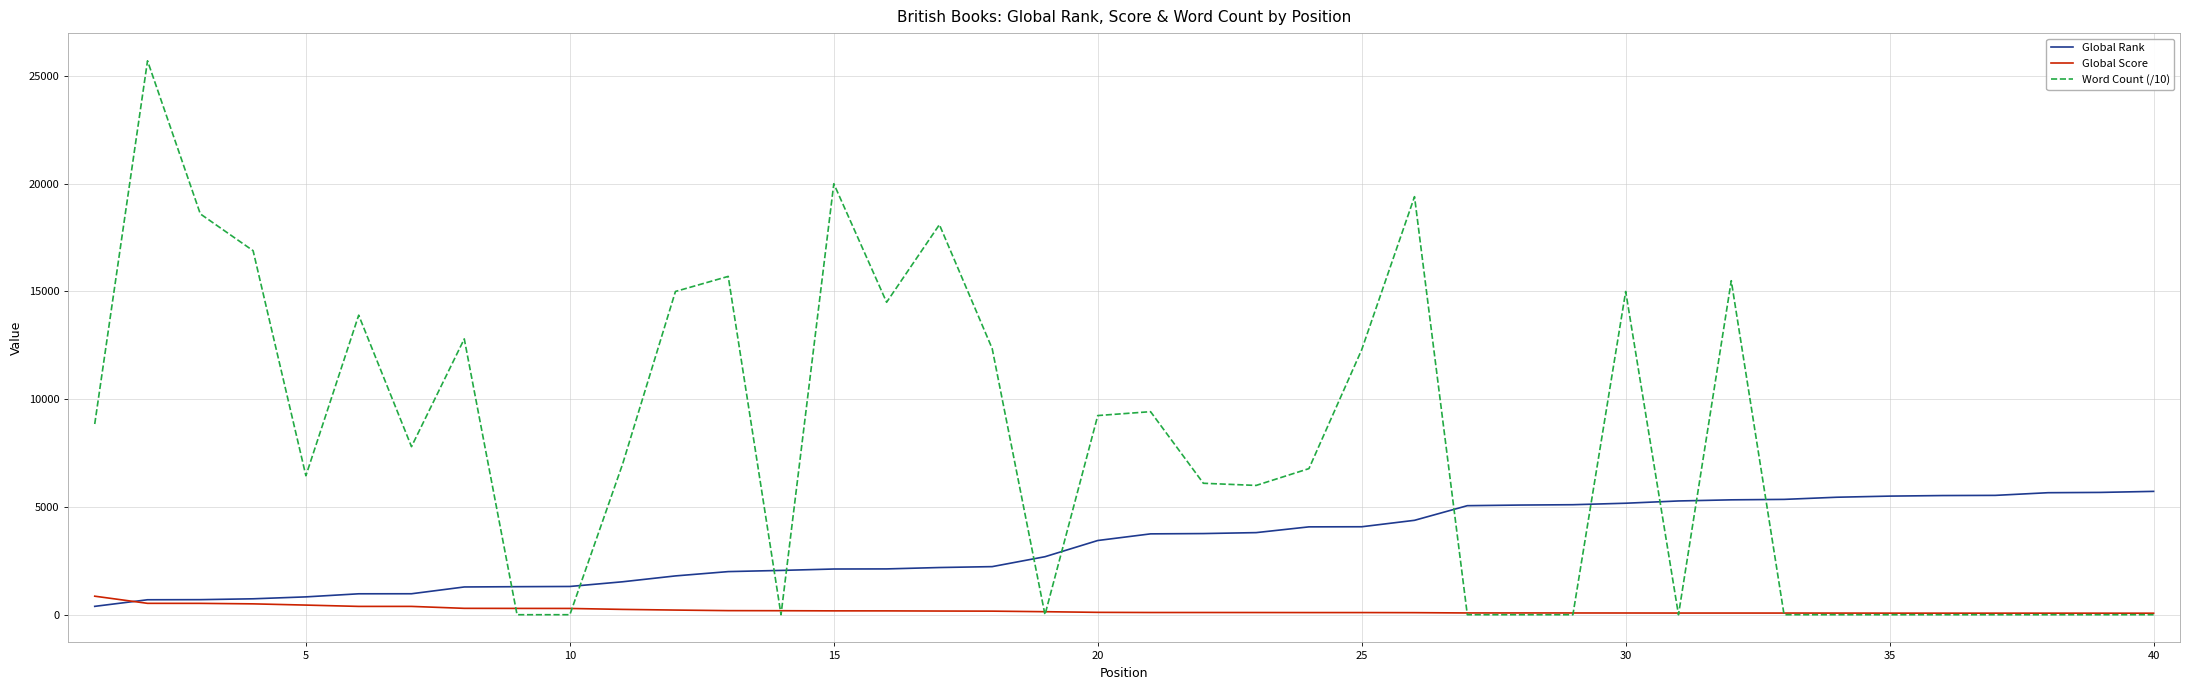

Rank the series by their average value, from lowest to highest.

Global Score, Global Rank, Word Count (/10)